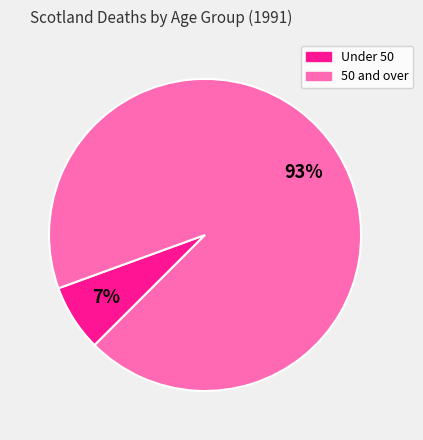

Is there any slice that represents more than half of the pie?

Yes